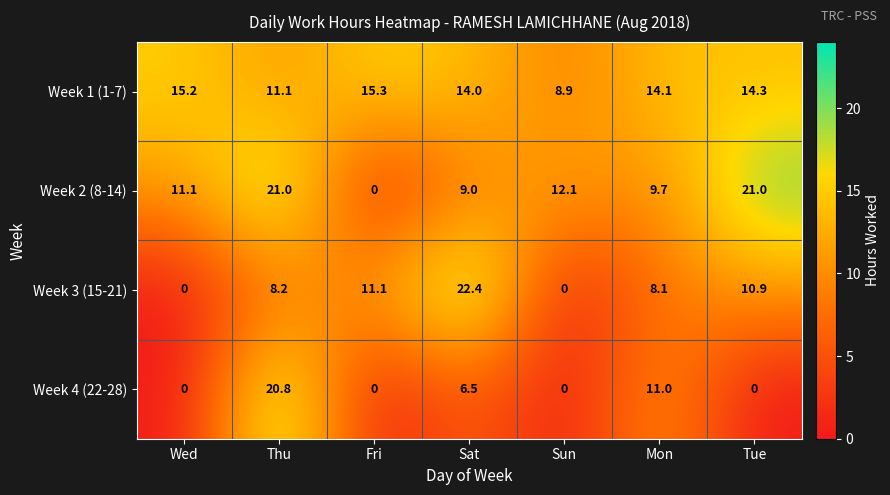

List the series in order of their peak value, lowest first.

Week 1 (1-7), Week 4 (22-28), Week 2 (8-14), Week 3 (15-21)